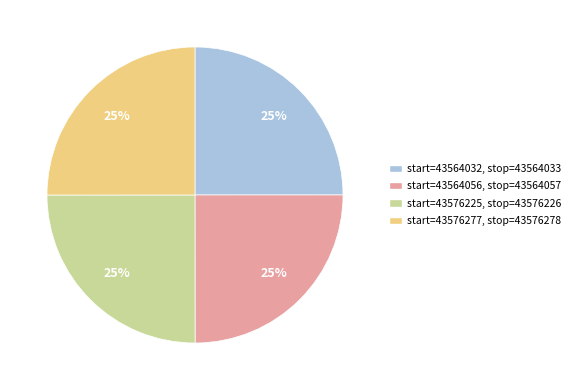

To the nearest percent, what is the average slice percentage?

25%